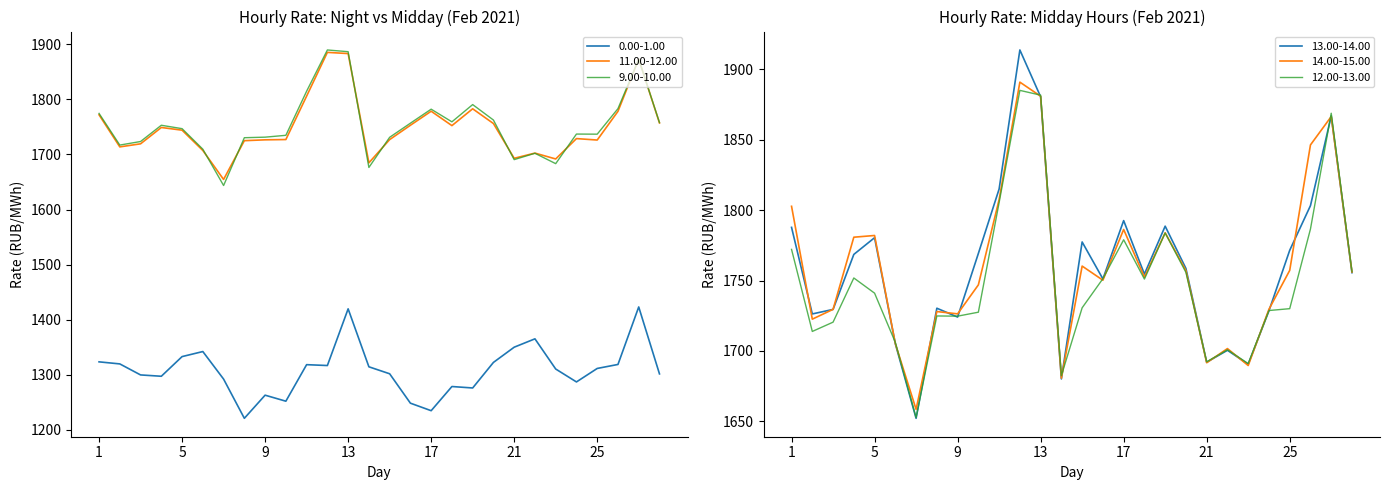

True or false: 14.00-15.00 has a value of 1135.3 at 8.

False